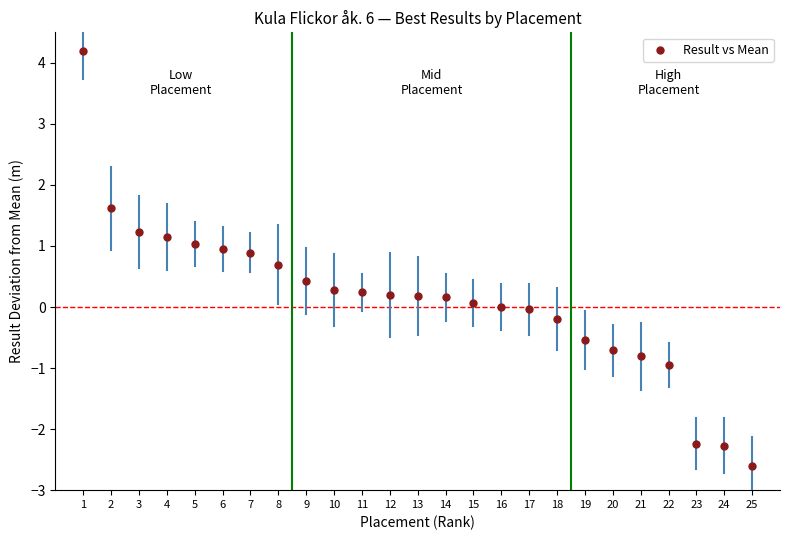

What is the range of X values (max minus min)?

24.0